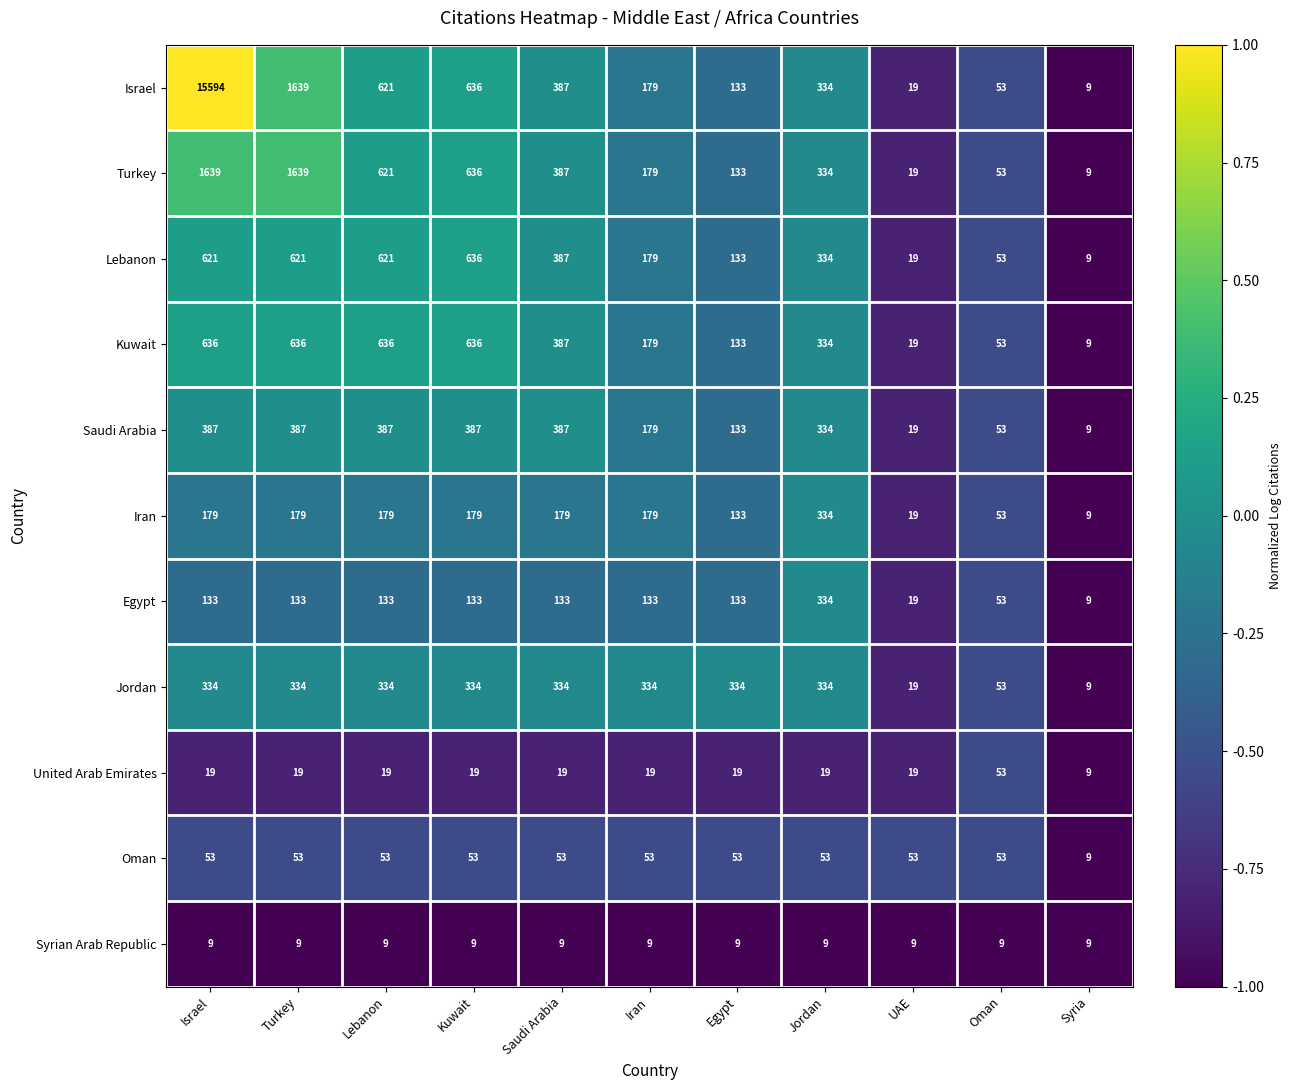

The value of Kuwait at Egypt is 205. True or false?

False